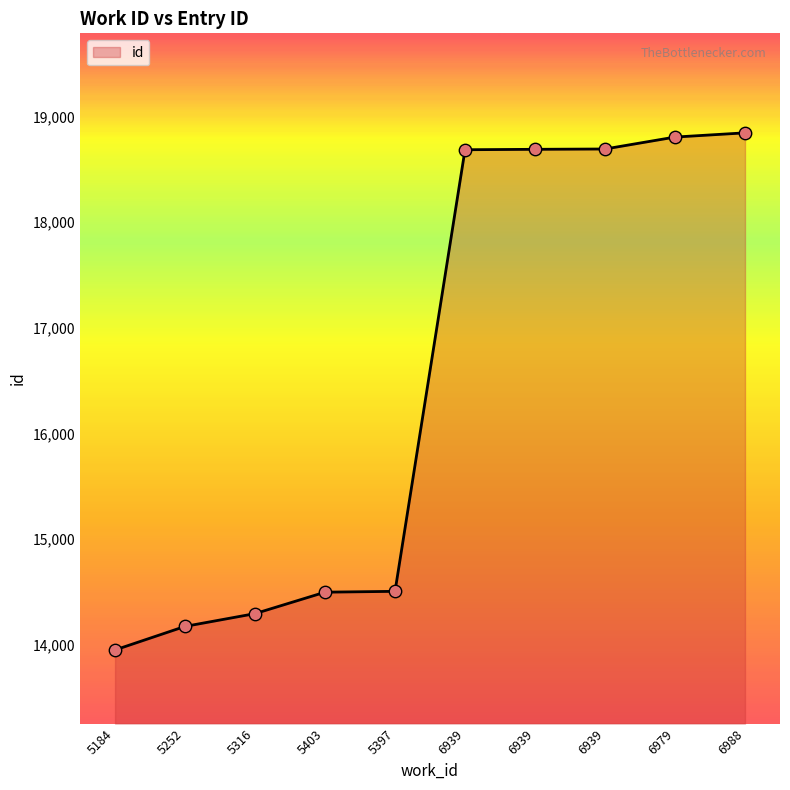

How many lines are shown in the chart?

1